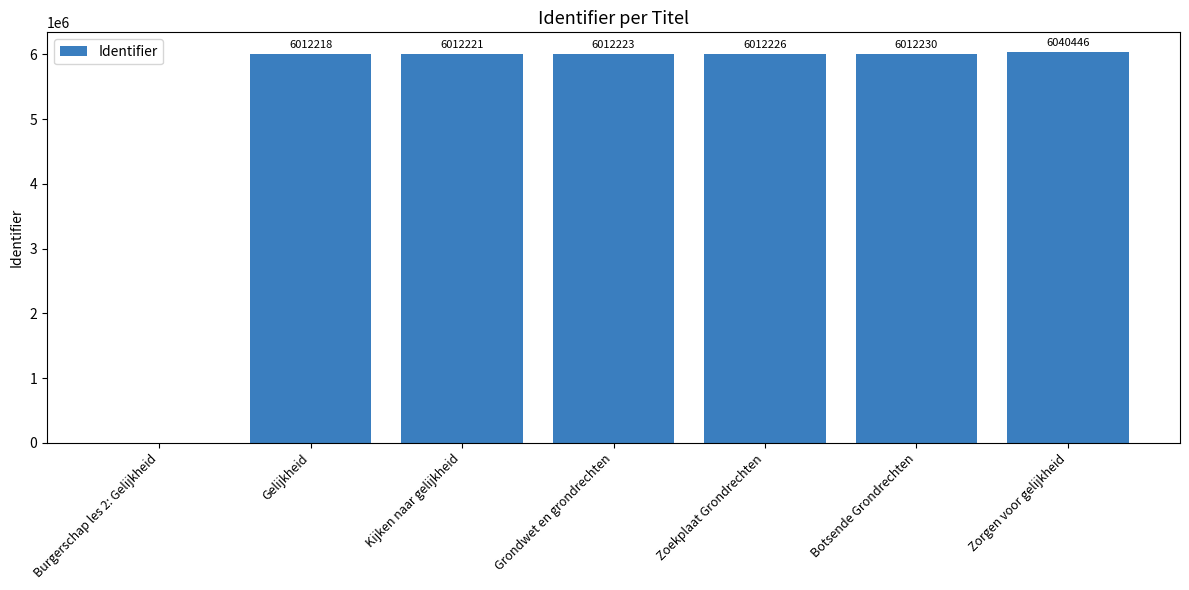

Which label corresponds to the largest value in the chart?

Zorgen voor gelijkheid